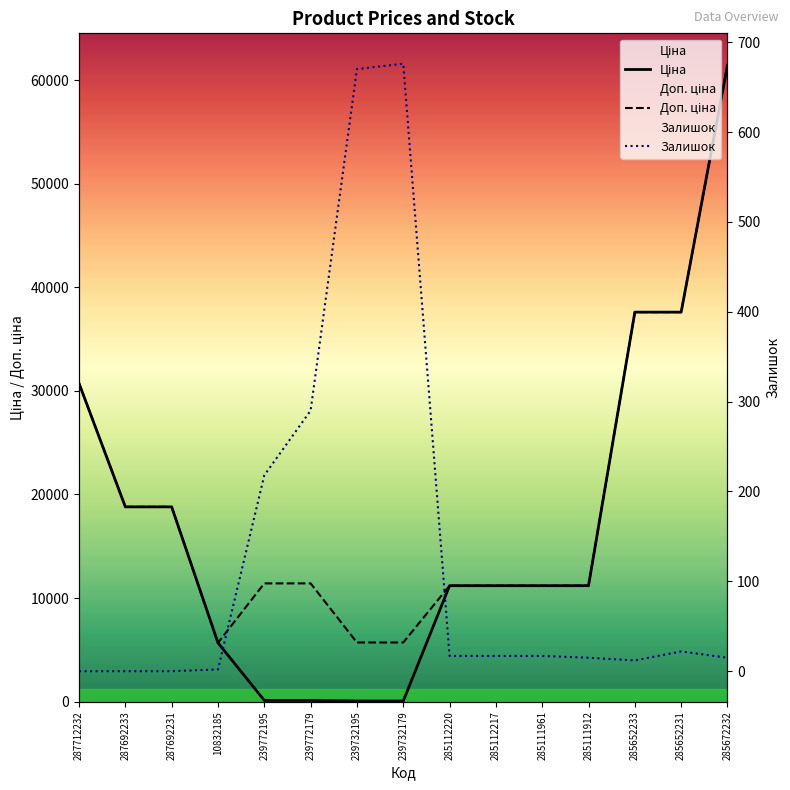

Which series has the largest total across all categories?

Доп. ціна